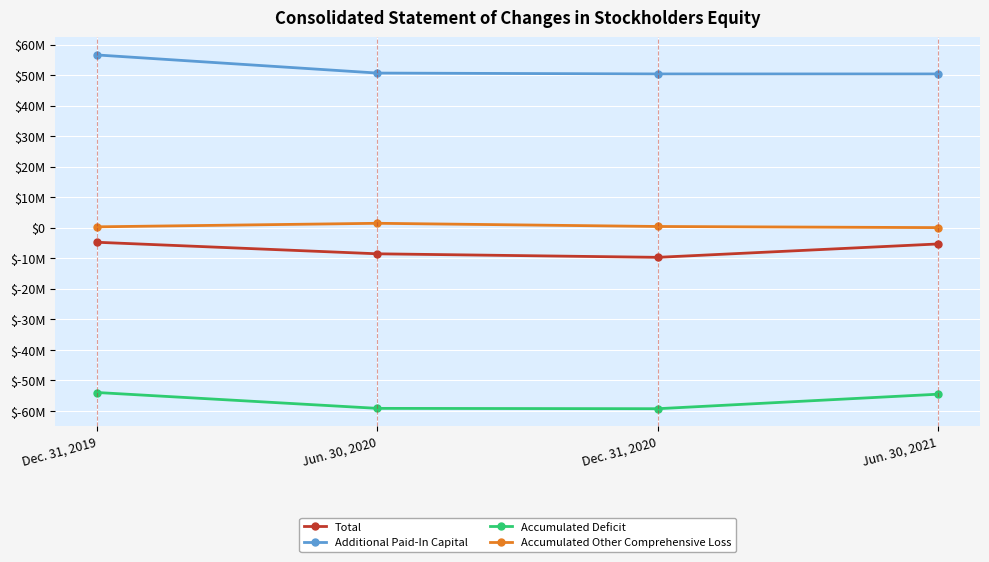

What is the label of the 4th point from the right?

Dec. 31, 2019